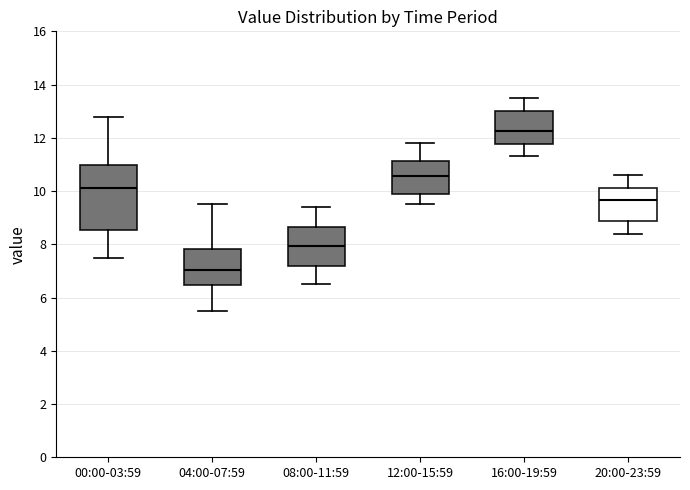

Comparing the boxes themselves (not the whiskers), which one is the tallest?

00:00-03:59